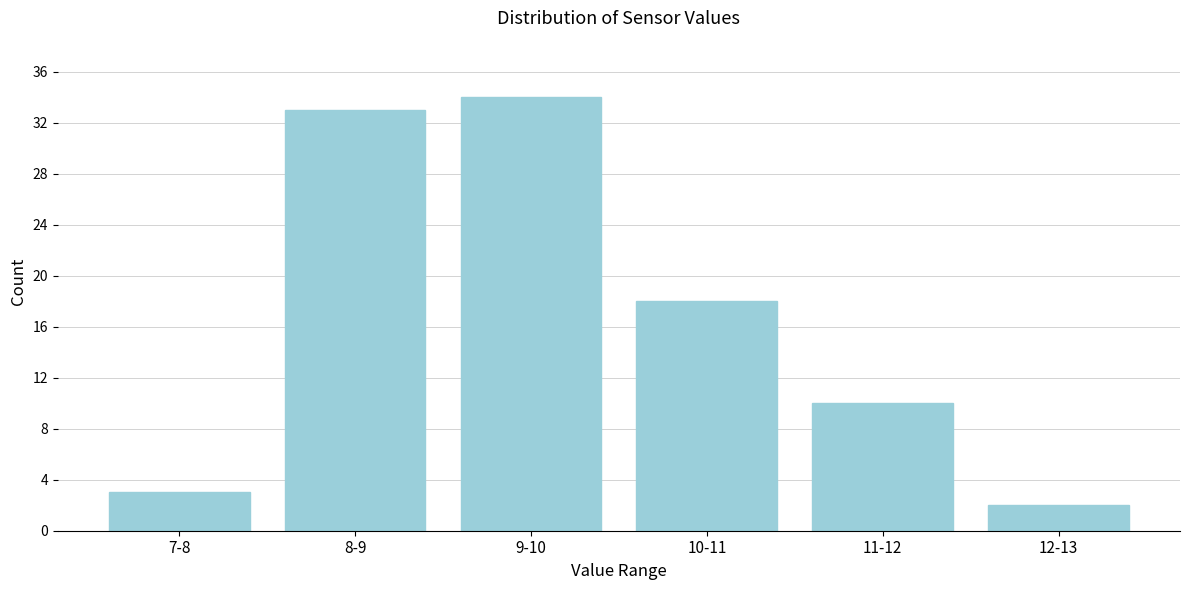

Reading left to right, transcribe all the data shown in this chart.

3	33	34	18	10	2